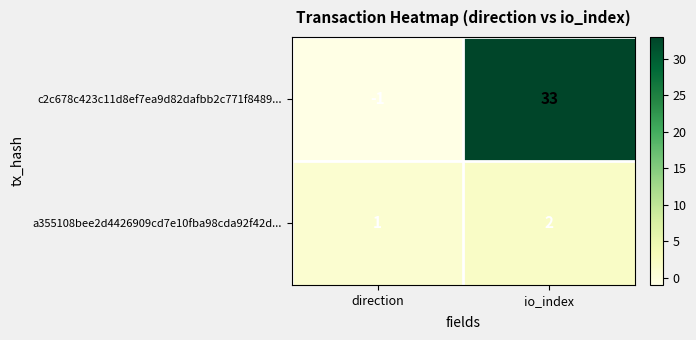

At how many categories does at least one series exceed 32?

1